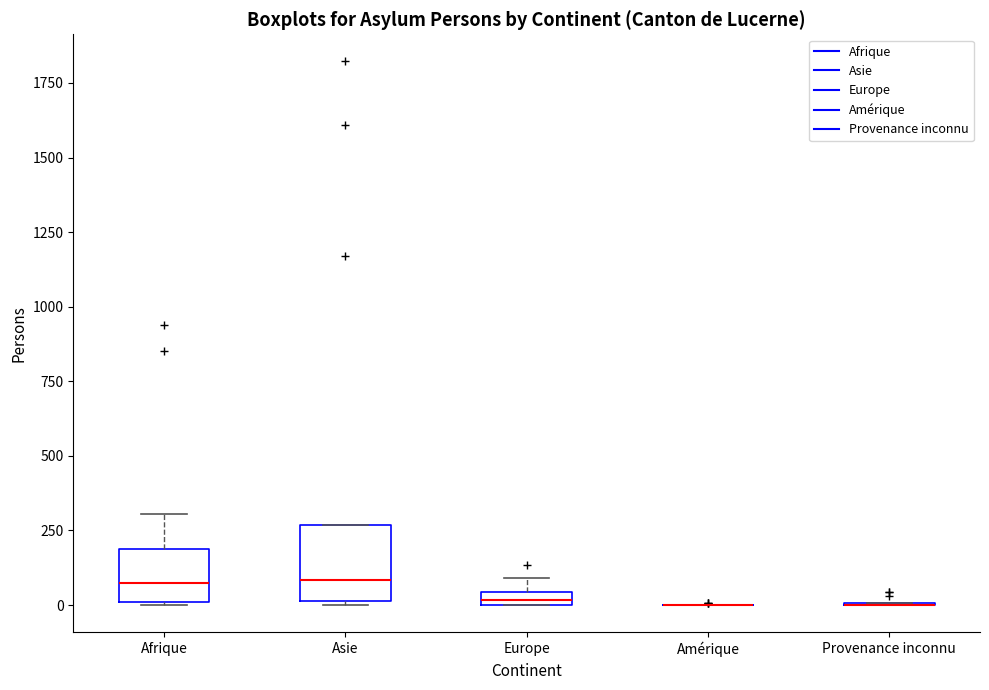

Which box is the tallest, from its lower edge to its upper edge?

Asie